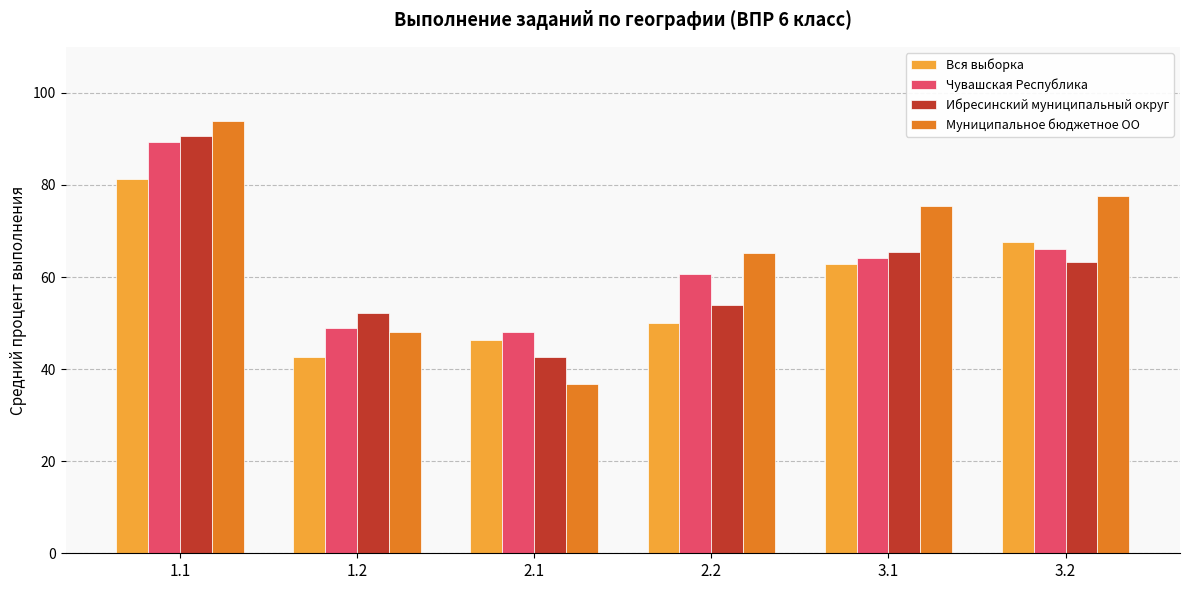

What is the difference between the maximum and minimum values in the Вся выборка series?

38.5